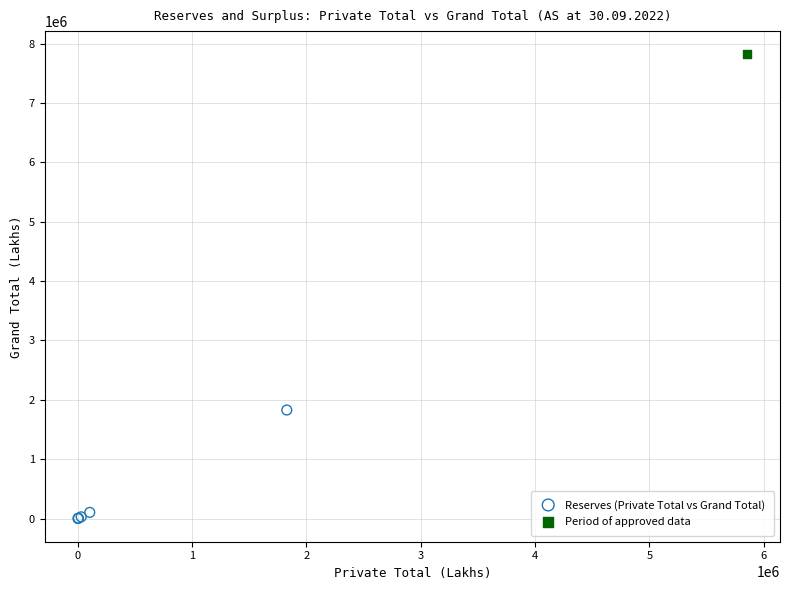

What are all the series names shown in the legend?

Reserves (Private Total vs Grand Total), Period of approved data